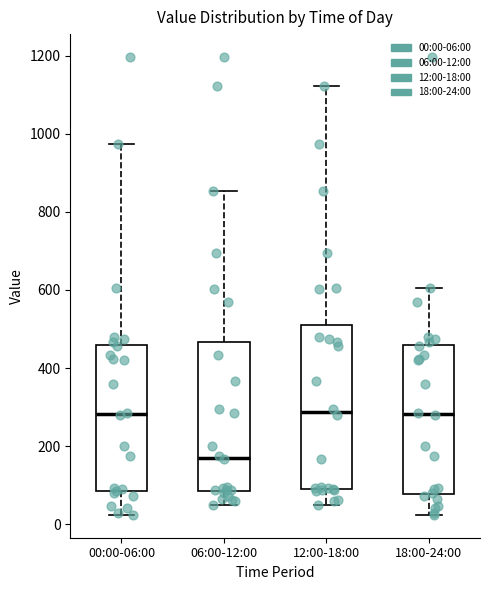

Which box is the tallest, from its lower edge to its upper edge?

12:00-18:00